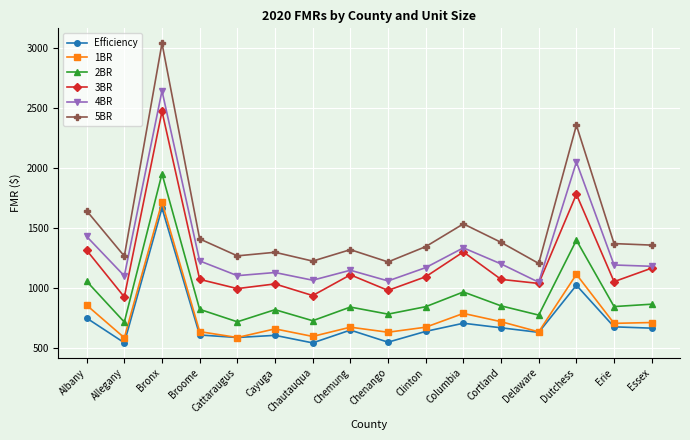

At which label does 5BR first exceed 1355?

Albany